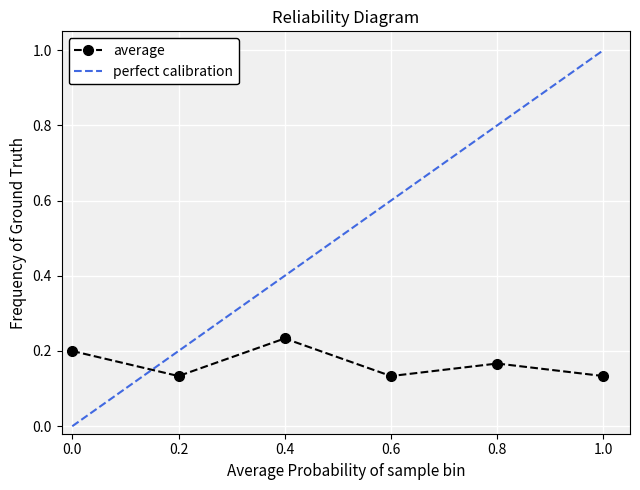

How many interior local peaks (higher than both neighbors) does the data have?

2